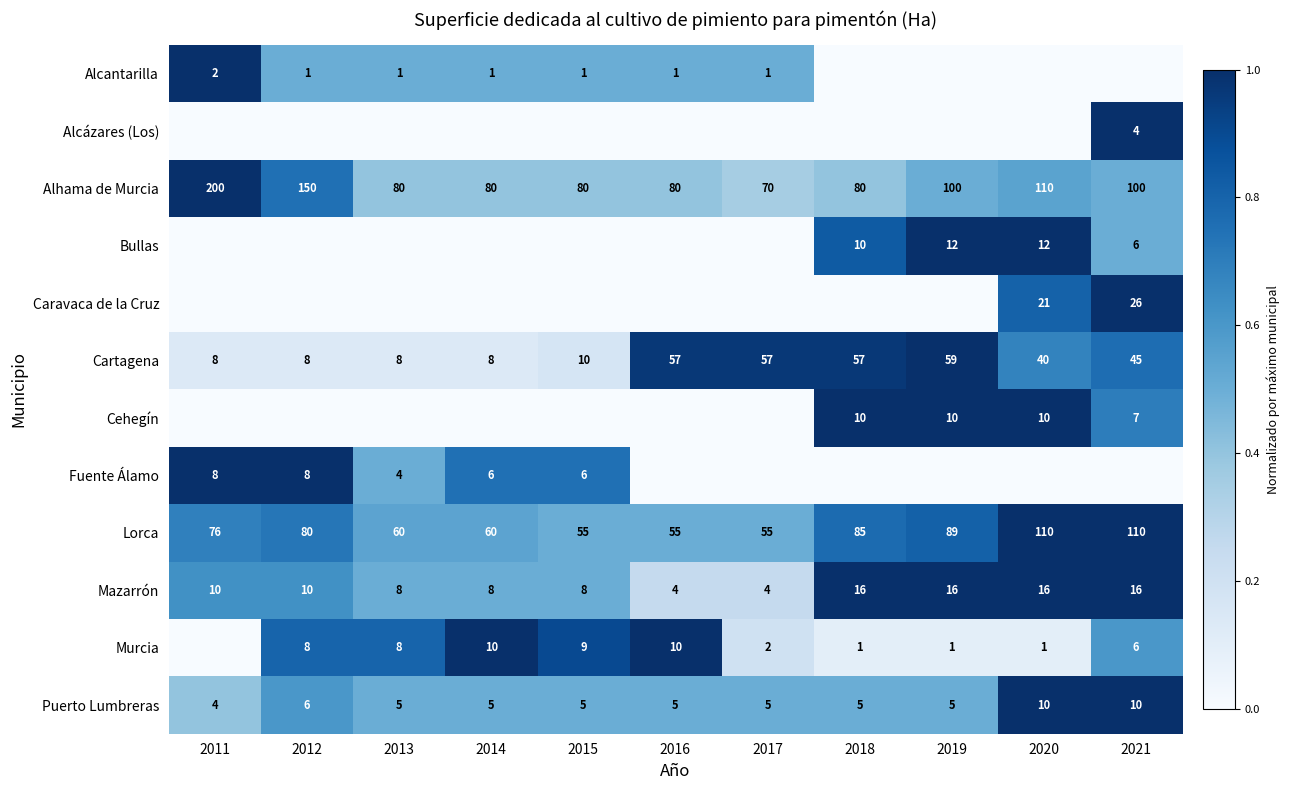

The Cartagena series shows 12 at 2013. True or false?

False